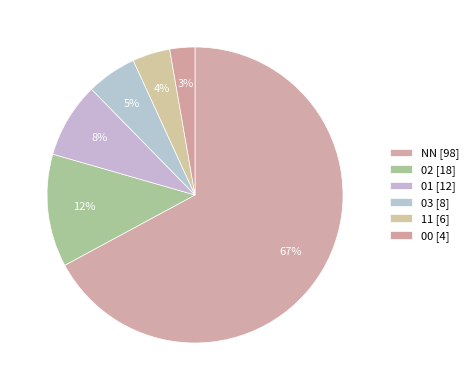

What is the majority slice?

NN